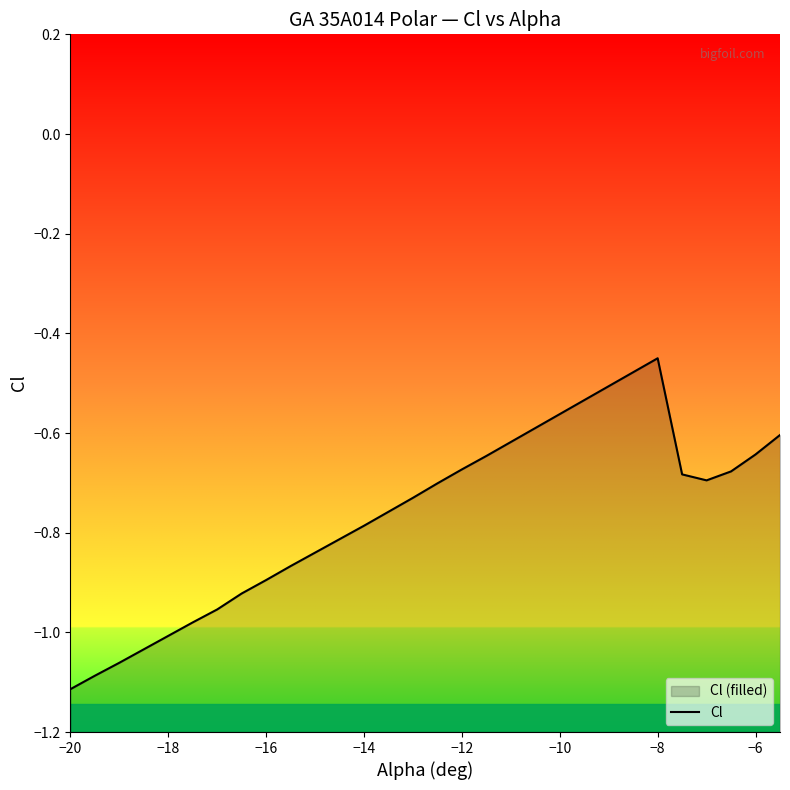

Reading left to right, extract all data points from this chart.

-1.1	-1.1	-1.1	-1.0	-1.0	-1.0	-1.0	-0.9	-0.9	-0.9	-0.8	-0.8	-0.8	-0.8	-0.7	-0.7	-0.7	-0.6	-0.6	-0.6	-0.6	-0.5	-0.5	-0.5	-0.5	-0.7	-0.7	-0.7	-0.6	-0.6